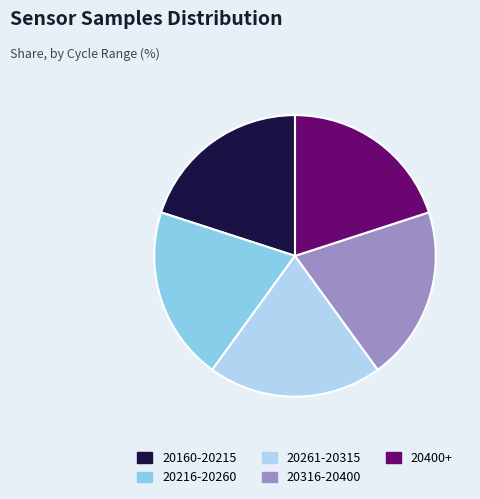

Is there any slice that represents more than half of the pie?

No